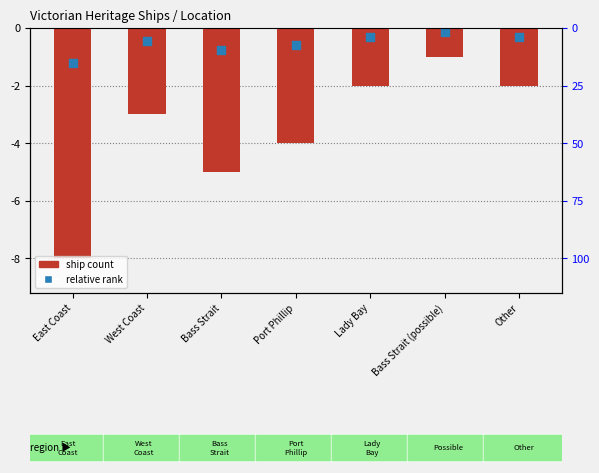

Is the value of Relative rank at East Coast greater than the value of Ship Count at Other?

Yes